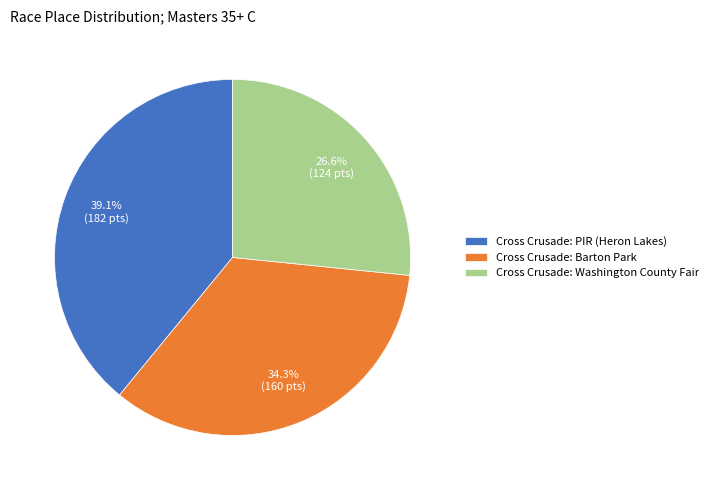

Is it true that Cross Crusade: Barton Park is 34% of the pie?

True